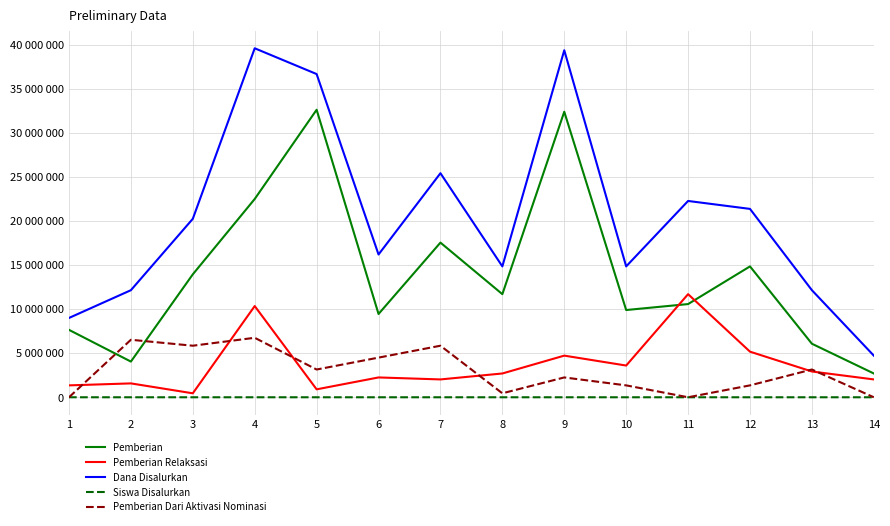

At 2, list the series in order from largest to smallest.

Dana Disalurkan, Pemberian Dari Aktivasi Nominasi, Pemberian, Pemberian Relaksasi, Siswa Disalurkan